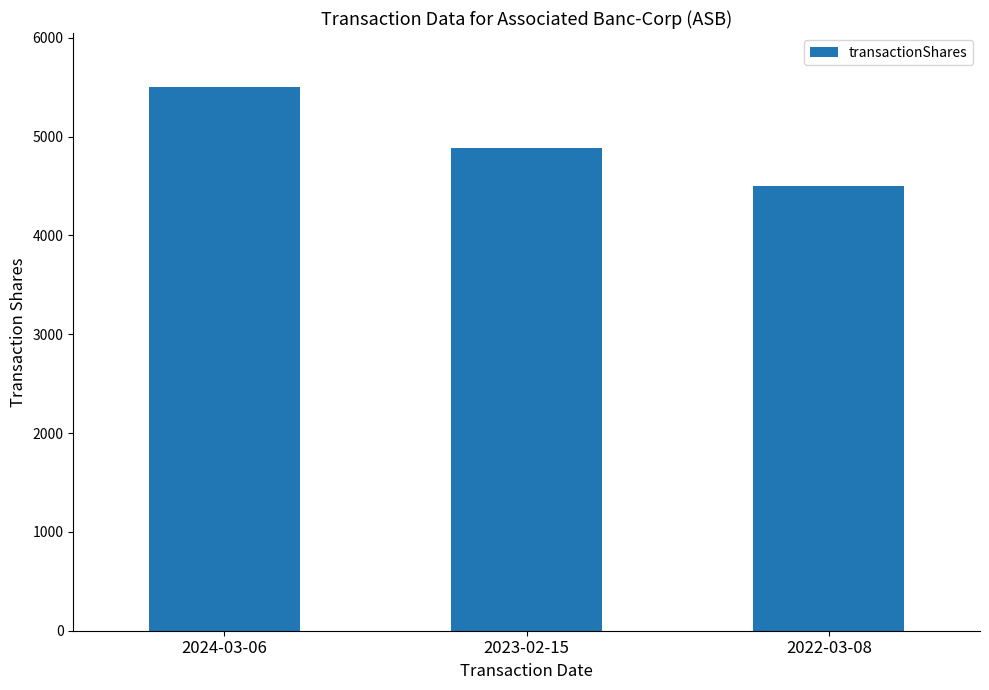

What is the label of the 2nd bar from the left?

2023-02-15